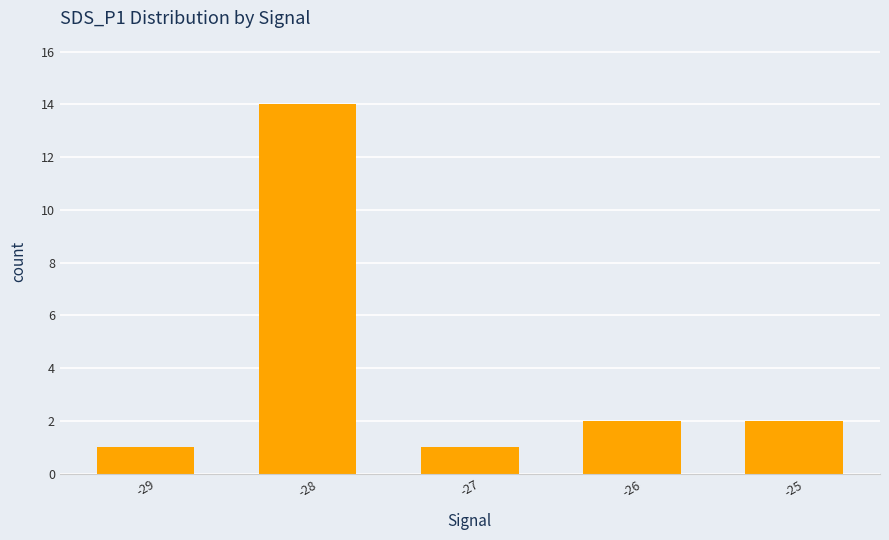

Reading left to right, extract all data points from this chart.

-29=1	-28=14	-27=1	-26=2	-25=2